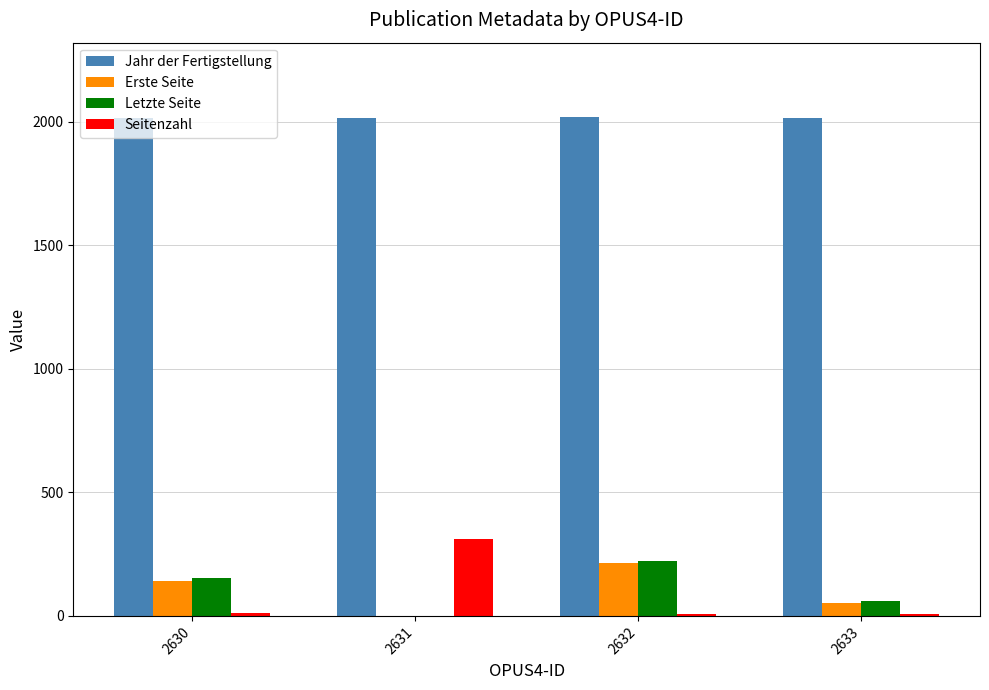

Are the bars grouped side by side (vs. stacked)?

Yes